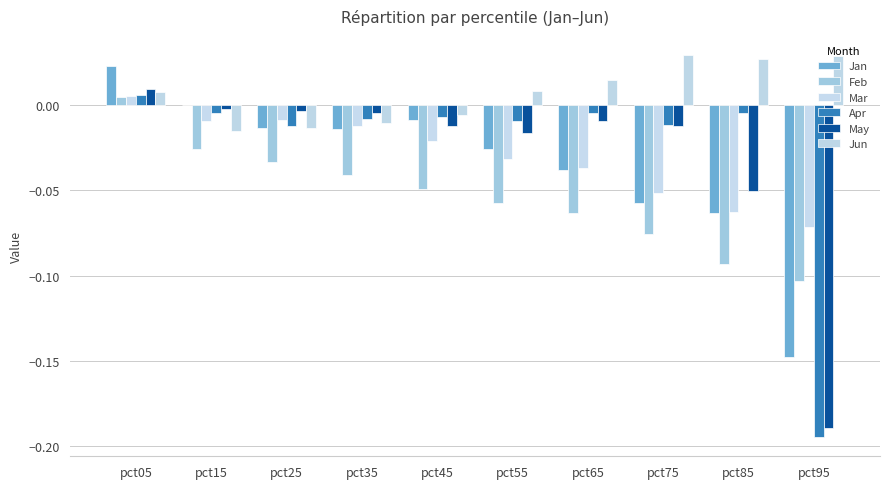

Is it true that Feb equals -0.1 at pct95?

True